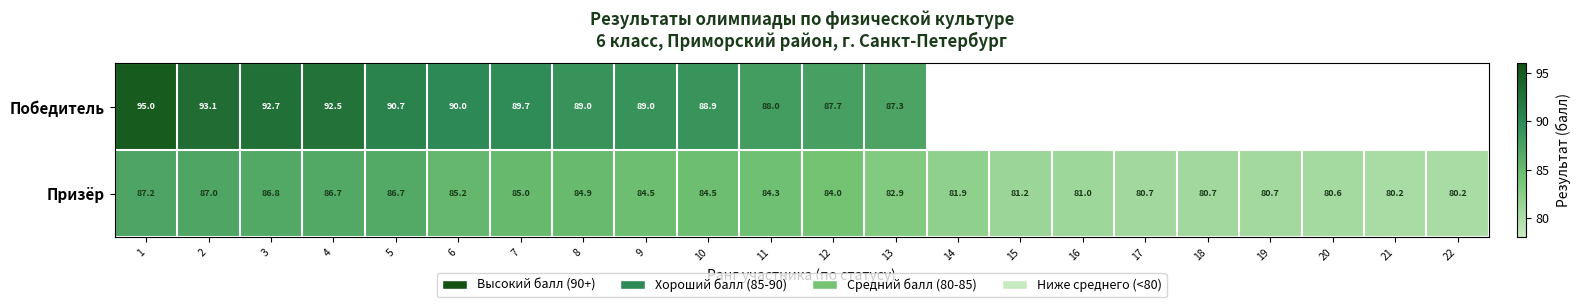

True or false: Призёр has a value of 84.5 at 9.

True